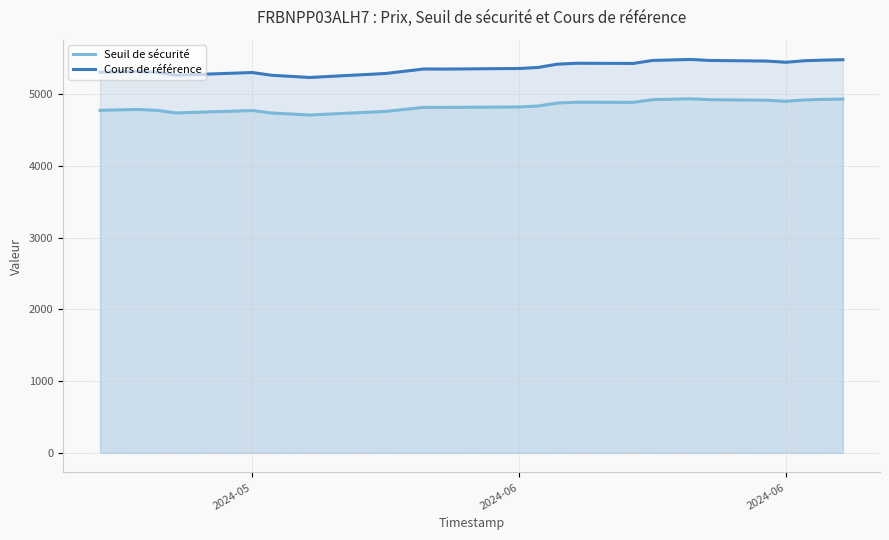

True or false: Seuil de sécurité has a value of 8669.0 at 19.

False